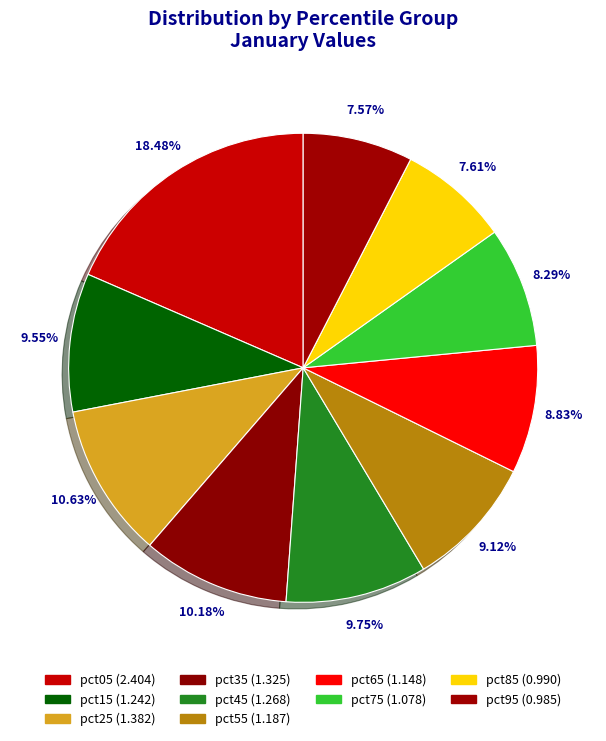

How much of the chart is everything except pct85?

92.4%